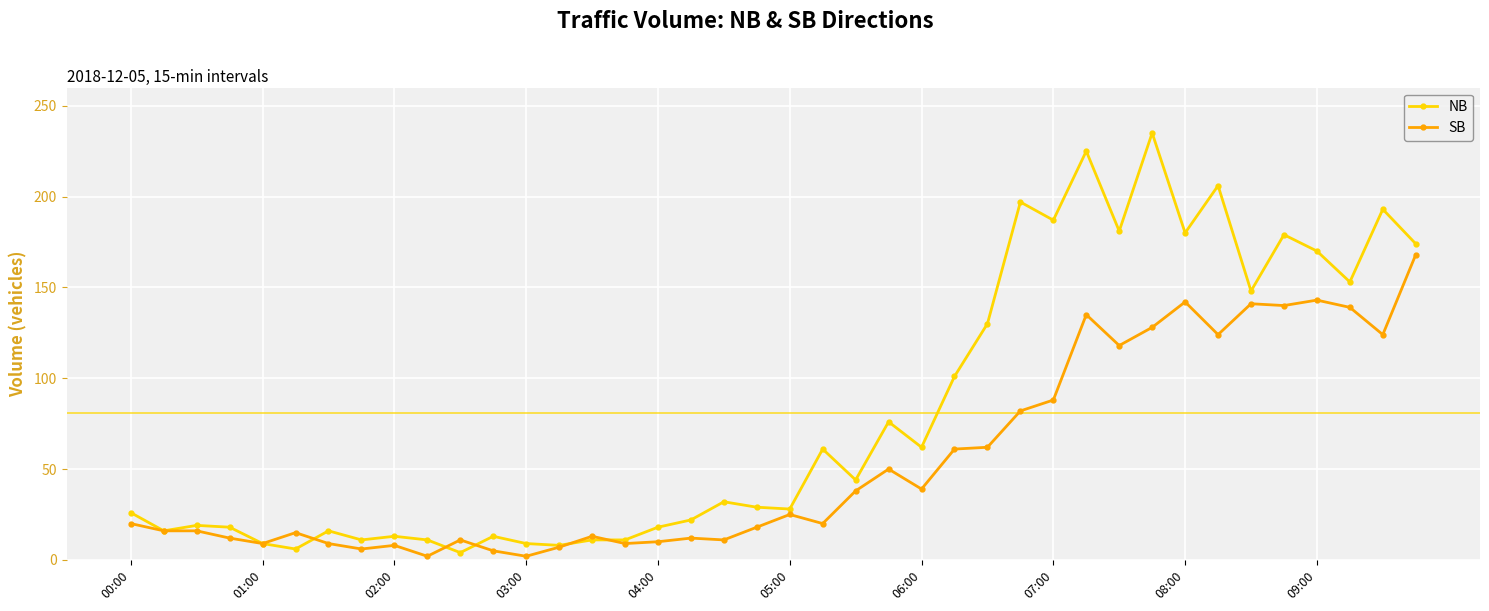

Count the number of categories in the chart.

40